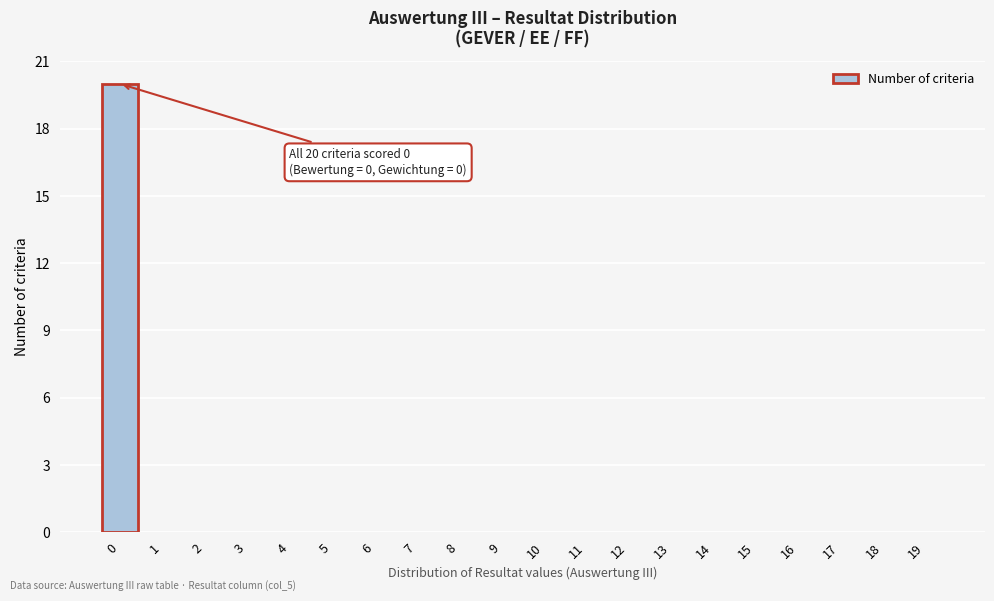

Reading right to left, extract all data points from this chart.

19=0	18=0	17=0	16=0	15=0	14=0	13=0	12=0	11=0	10=0	9=0	8=0	7=0	6=0	5=0	4=0	3=0	2=0	1=0	0=20